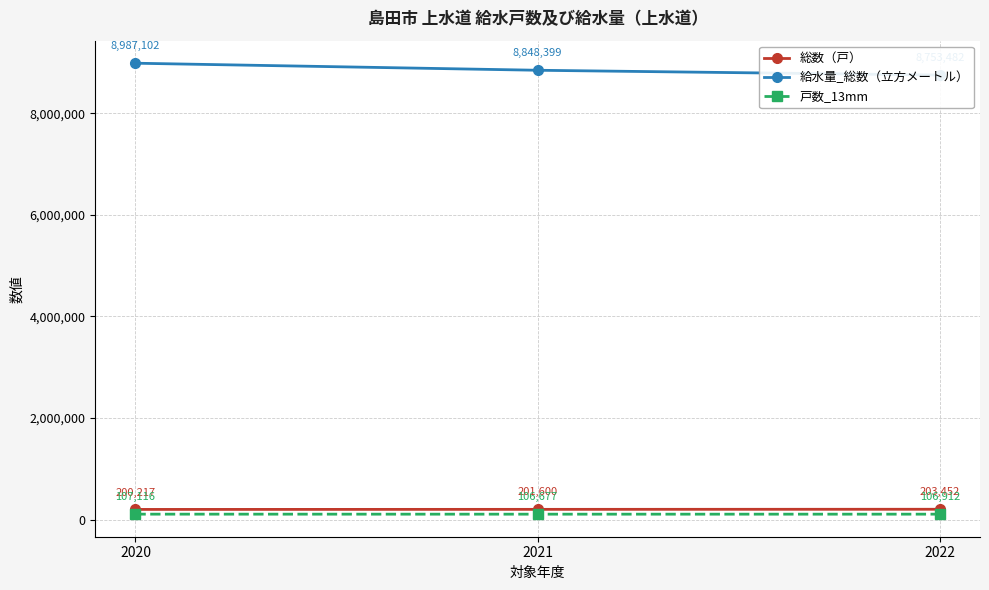

Is the value of 給水量_総数（立方メートル） at 2022 greater than the value of 戸数_13mm at 2022?

Yes